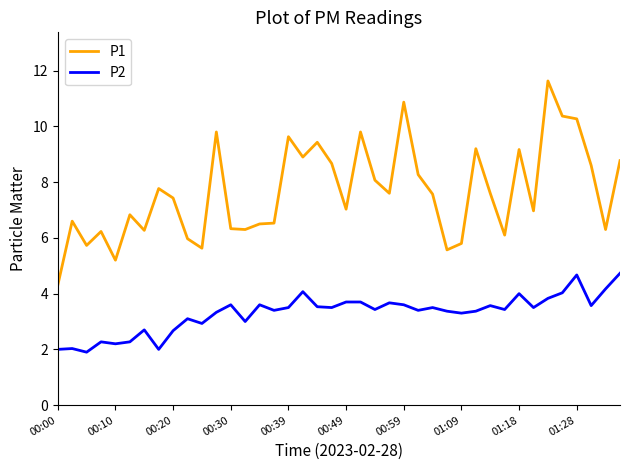

List the series in order of their peak value, lowest first.

P2, P1